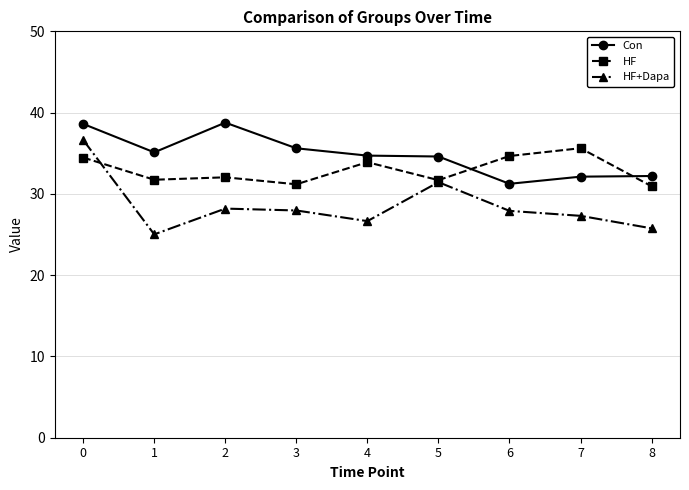

Which series has the widest spread of values?

HF+Dapa